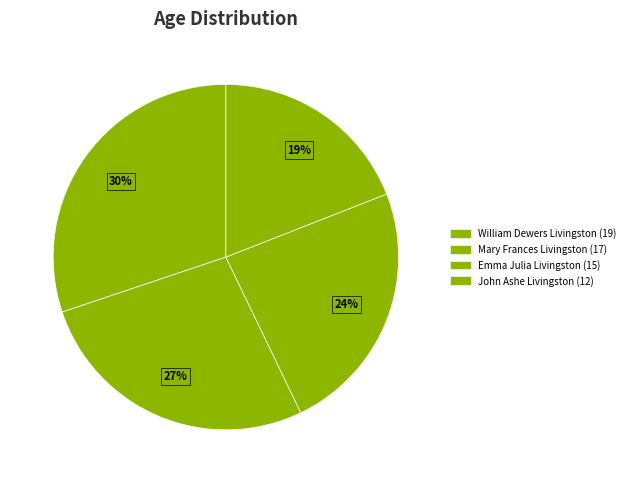

What is the smallest slice in the pie chart?

John Ashe Livingston (12)